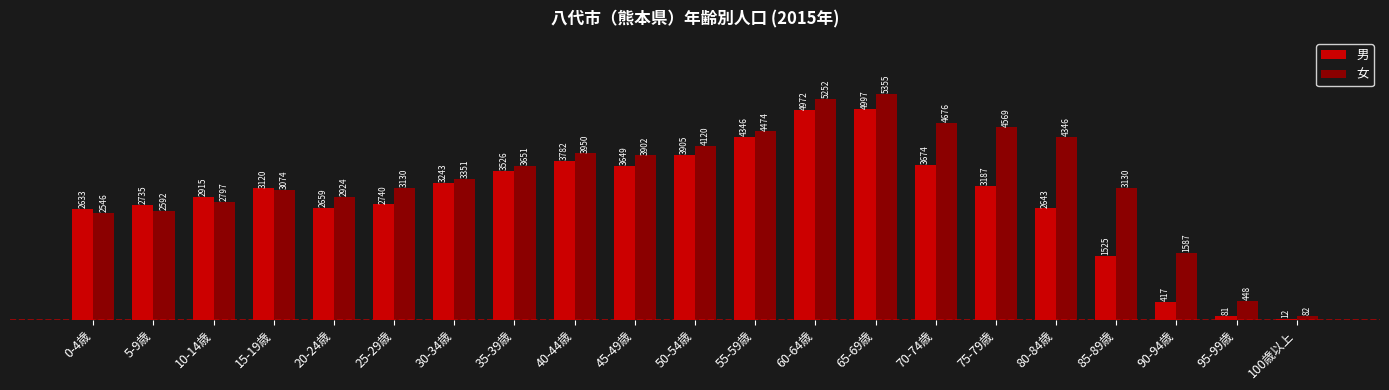

How many data points does each series have?

21